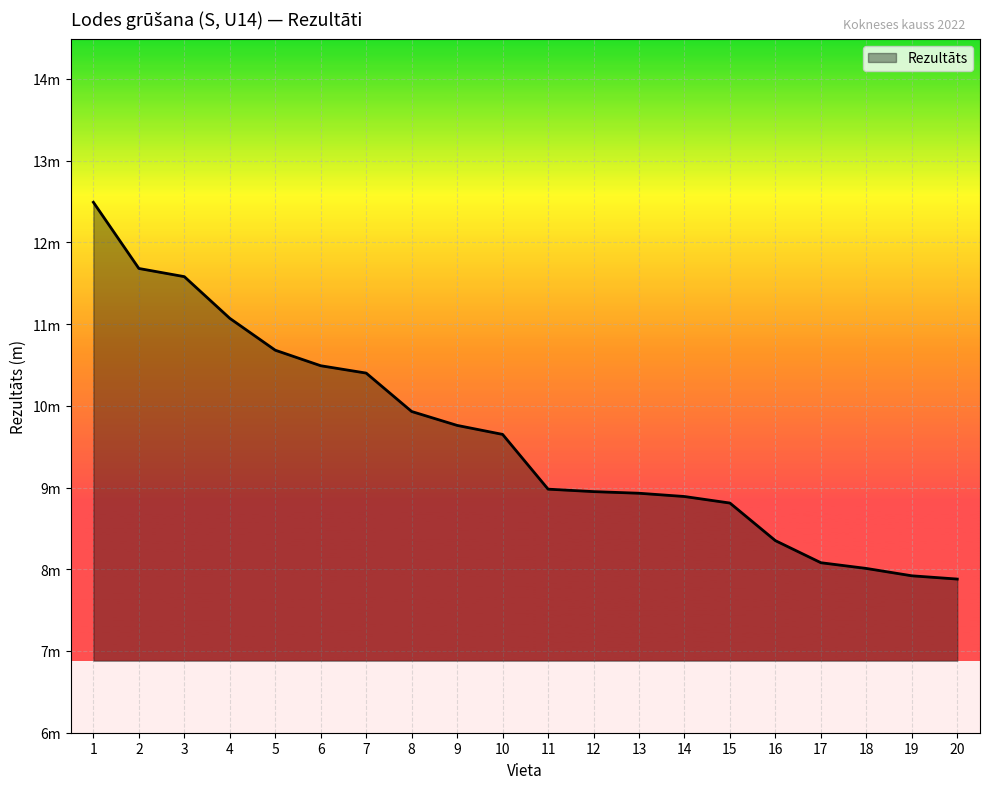

Is this an area chart (filled region under the line)?

Yes